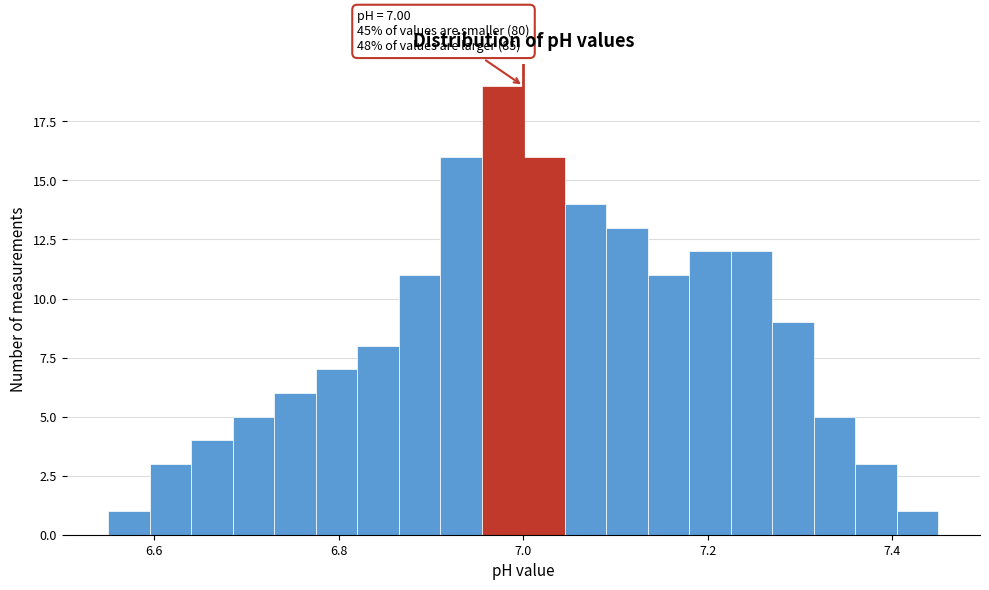

Around what value on the x-axis is the tallest bar? Give the approximate position of its centre, as read against the axis.

6.98